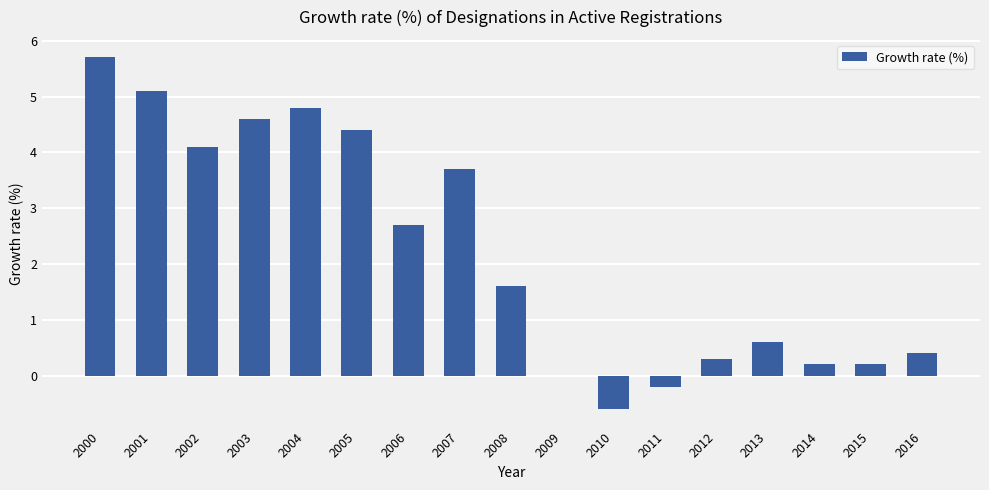

Where is the data nearest to the value 2?

2008